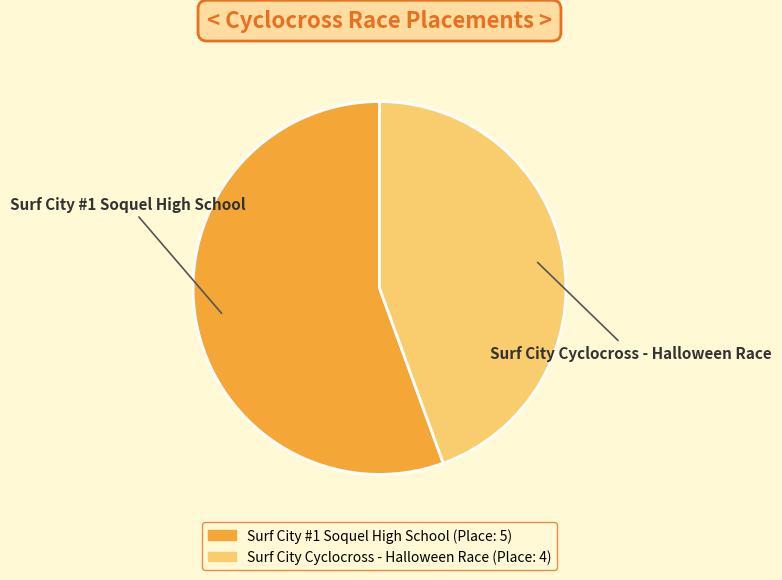

What is the largest slice in the pie chart?

Surf City #1 Soquel High School